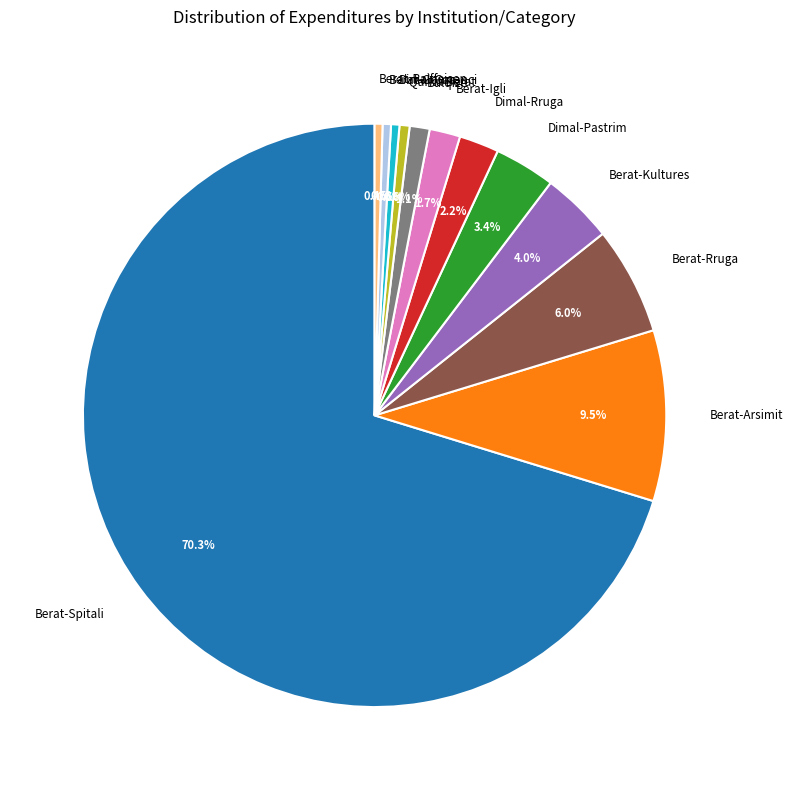

Which slice is the largest?

Berat-Spitali